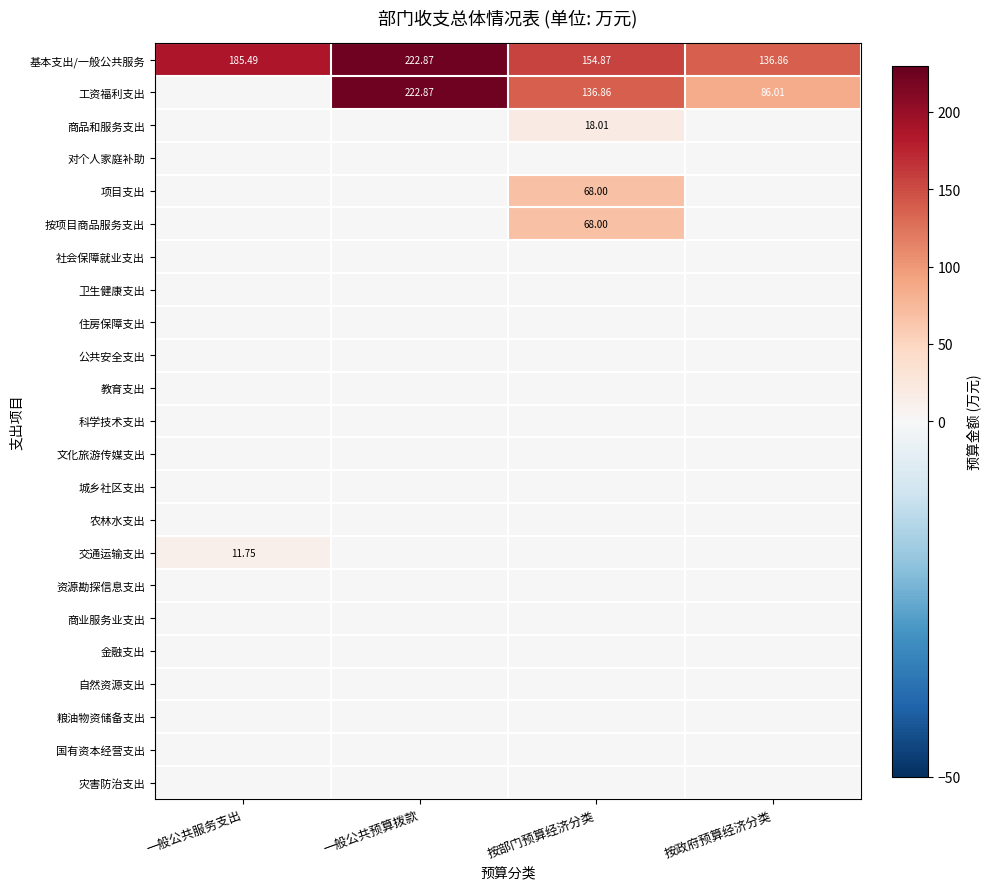

At which category is the sum across all series the highest?

一般公共预算拨款